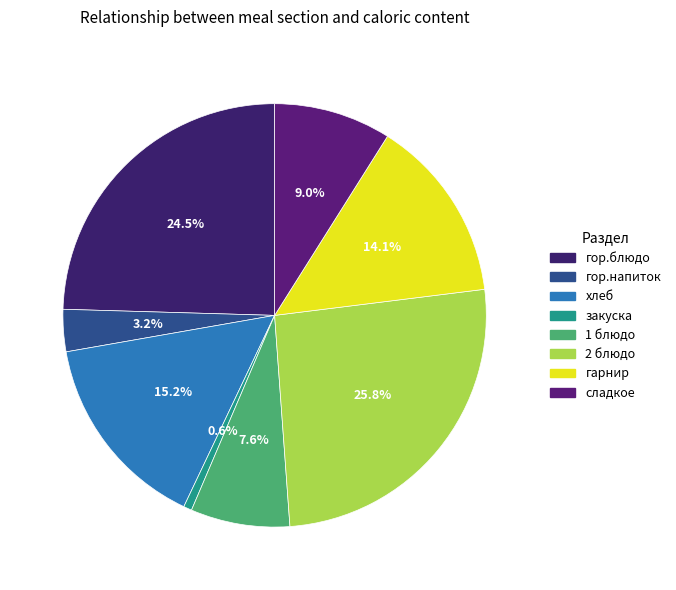

To the nearest percent, what portion does 2 блюдо represent?

26%